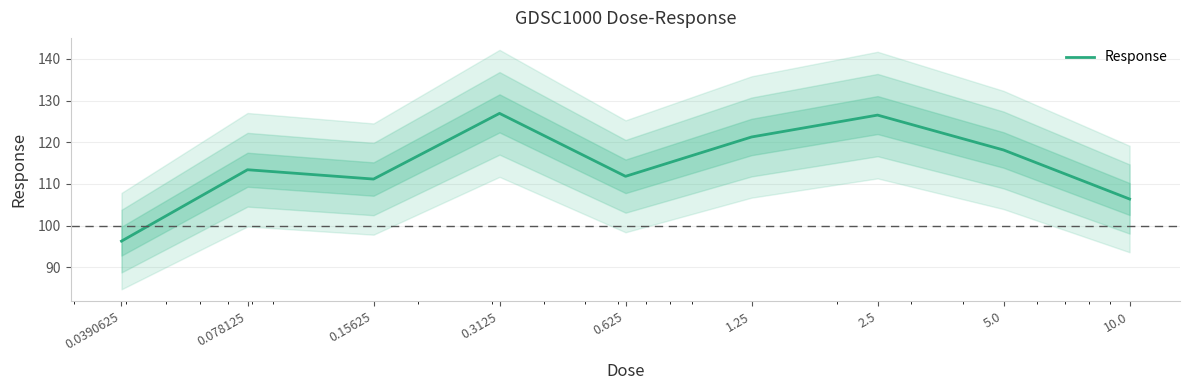

At which category does the data reach its first local peak?

0.078125